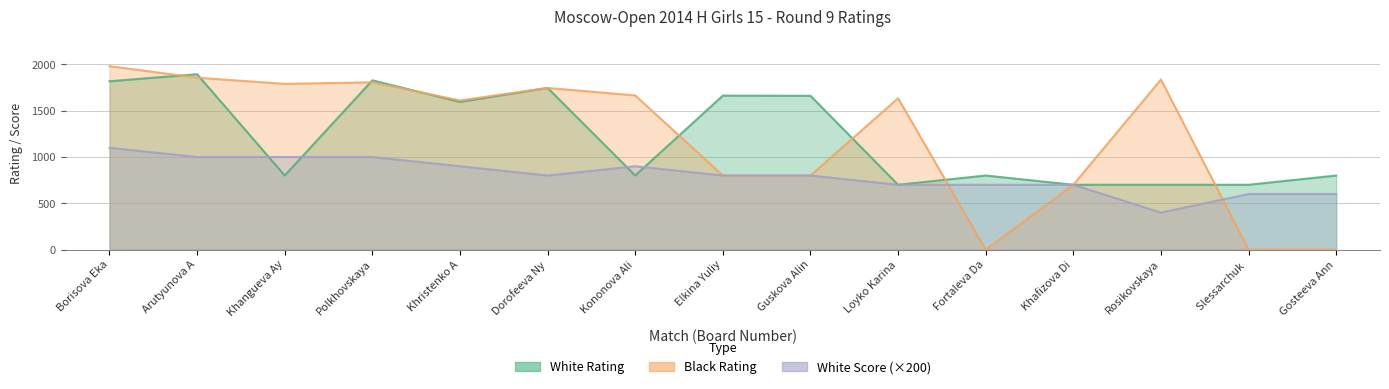

What is the difference between the maximum and second lowest values in the White Rating series?

1194